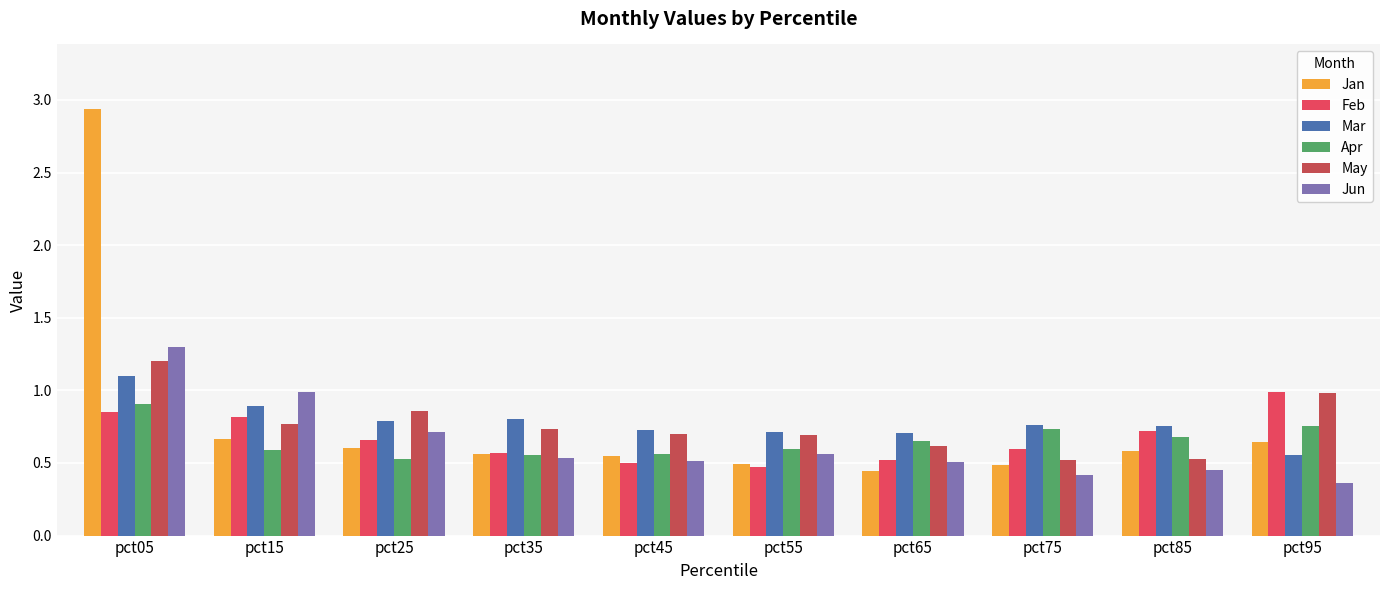

Is it true that Mar equals 0.8 at pct35?

True